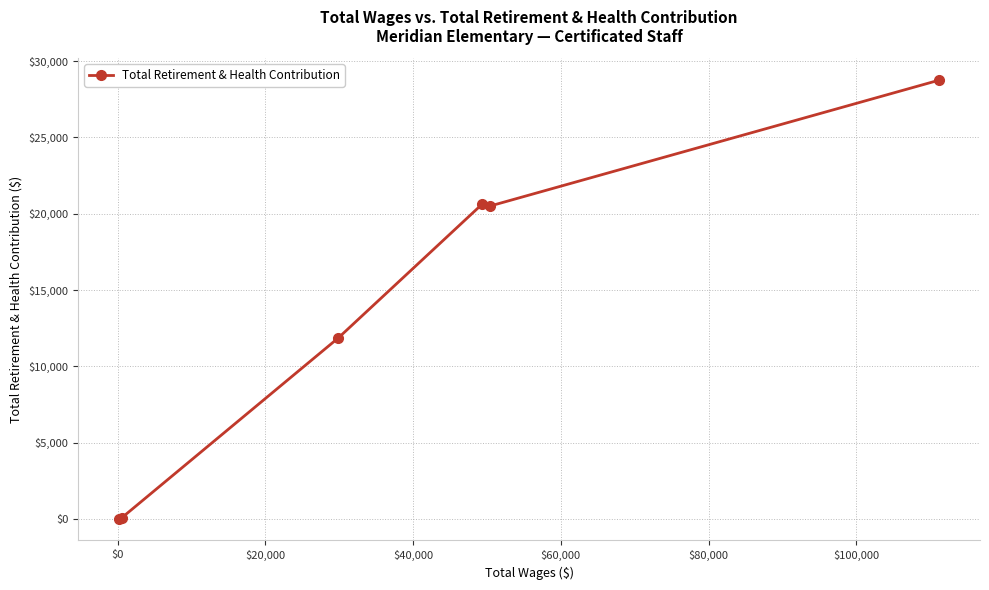

What is the greatest value displayed?

28748